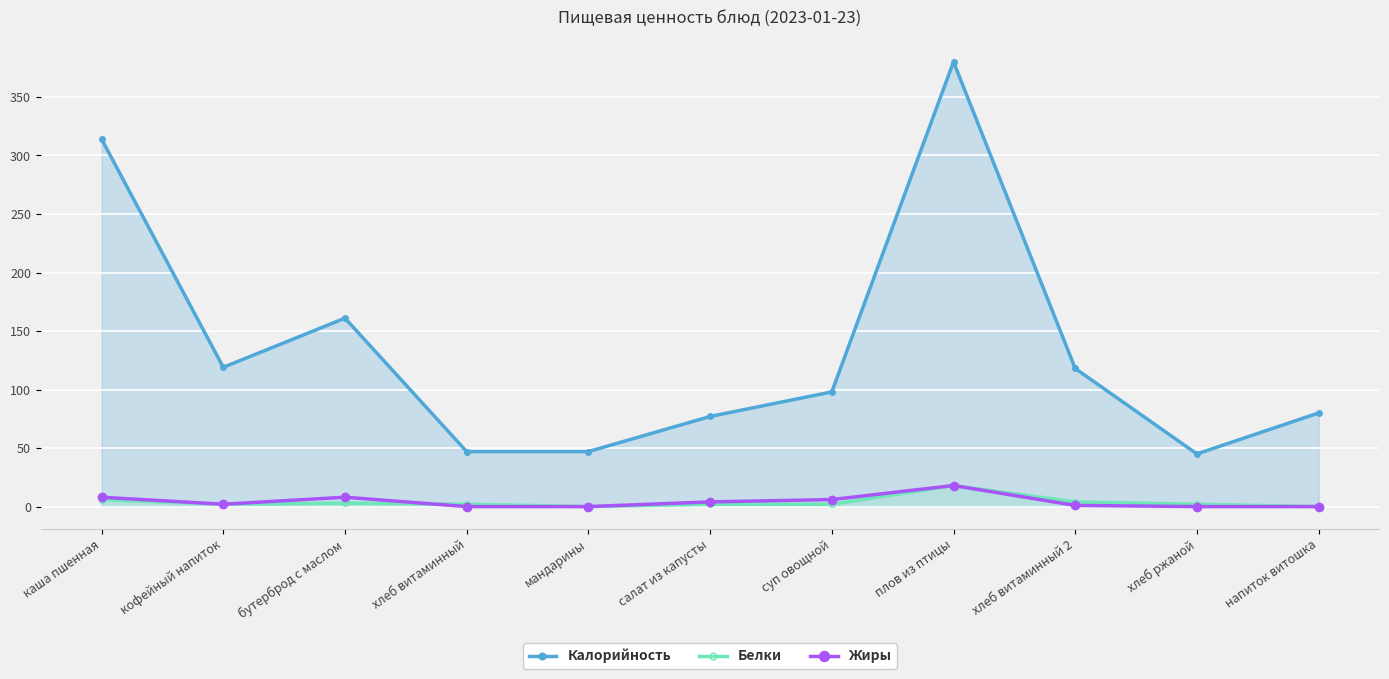

Is the value of Белки at напиток витошка greater than the value of Калорийность at хлеб витаминный?

No